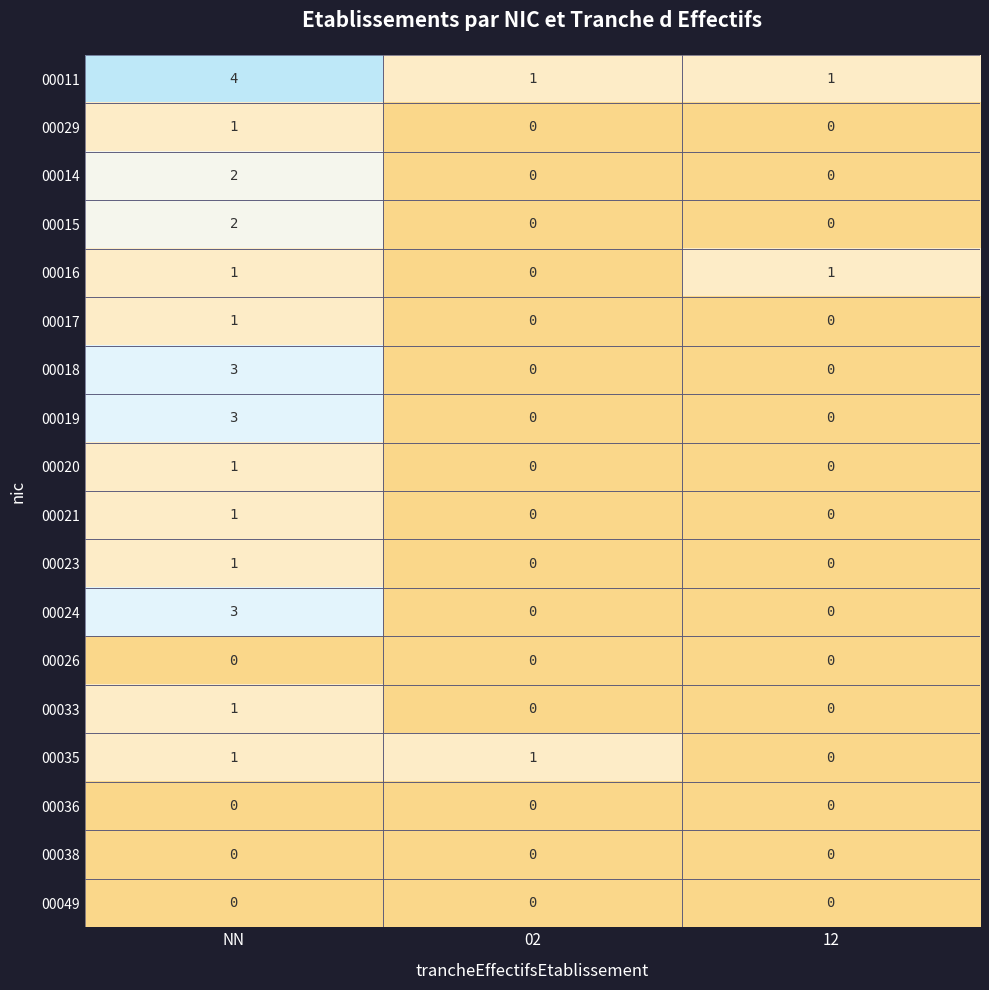

What is the difference between the maximum and minimum values in the 00018 series?

3